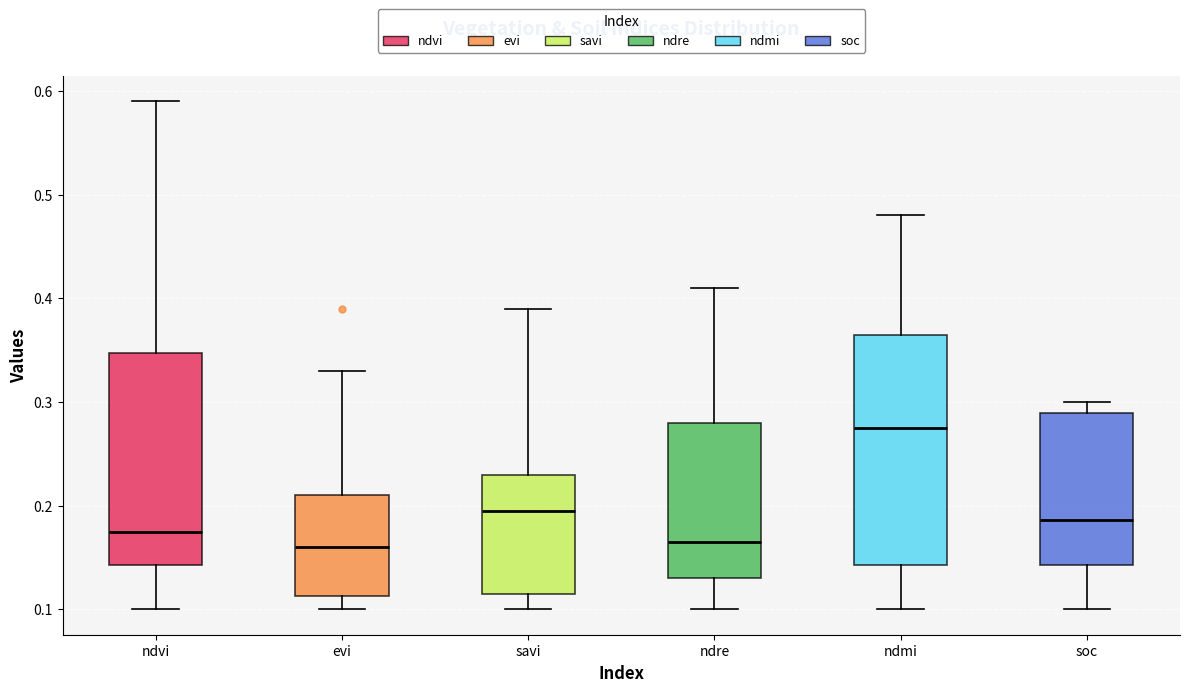

Reading left to right, transcribe this box plot: for each box, give where its median line is, the range the box spans, and where its two whiskers end, as read against the y-axis. The values are not printed on the chart, so give them approximately, as read against the axis.

ndvi: median 0.18, box 0.14 to 0.35, whiskers 0.10 to 0.59
evi: median 0.16, box 0.11 to 0.21, whiskers 0.10 to 0.33
savi: median 0.20, box 0.12 to 0.23, whiskers 0.10 to 0.39
ndre: median 0.17, box 0.13 to 0.28, whiskers 0.10 to 0.41
ndmi: median 0.28, box 0.14 to 0.37, whiskers 0.10 to 0.48
soc: median 0.19, box 0.14 to 0.29, whiskers 0.10 to 0.30